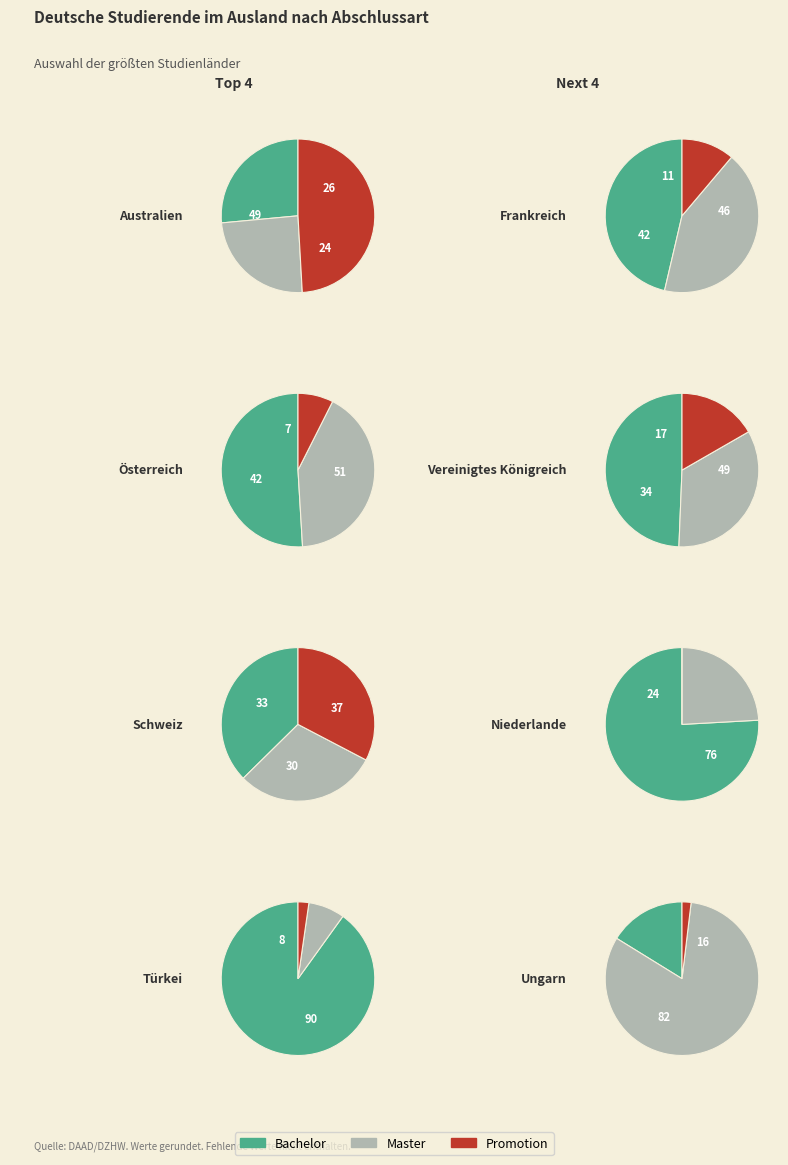

Which series has the largest range (max minus min)?

Bachelor